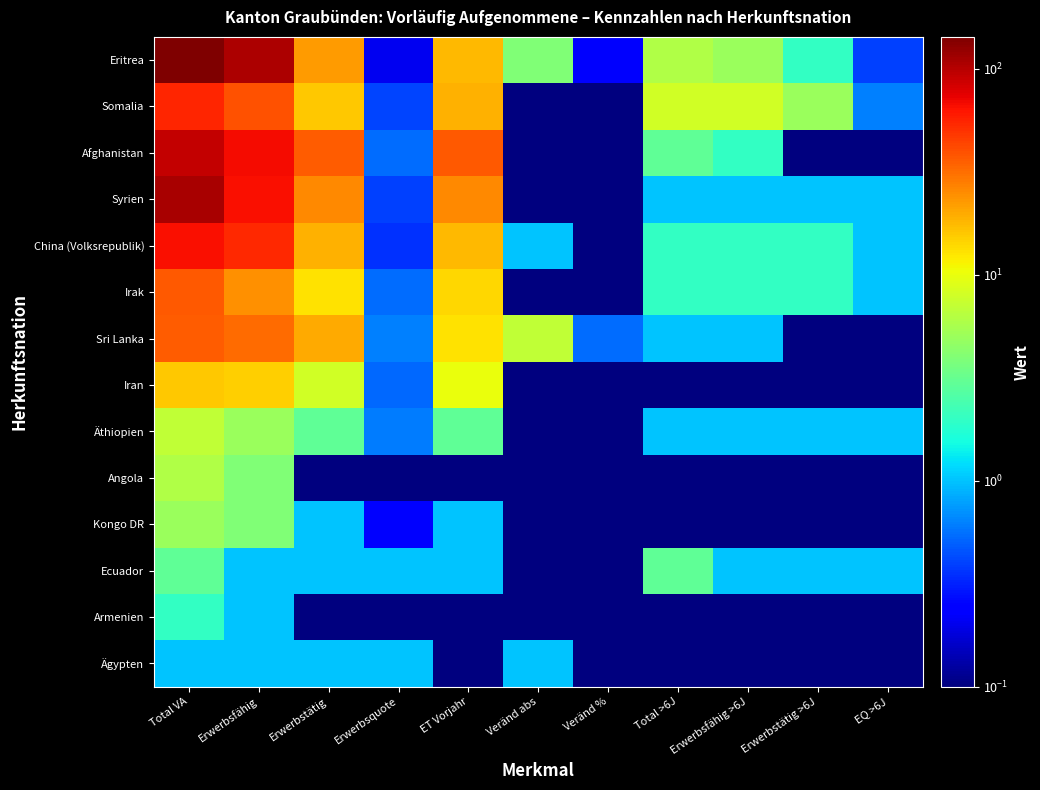

At how many categories does at least one series exceed 55?

2